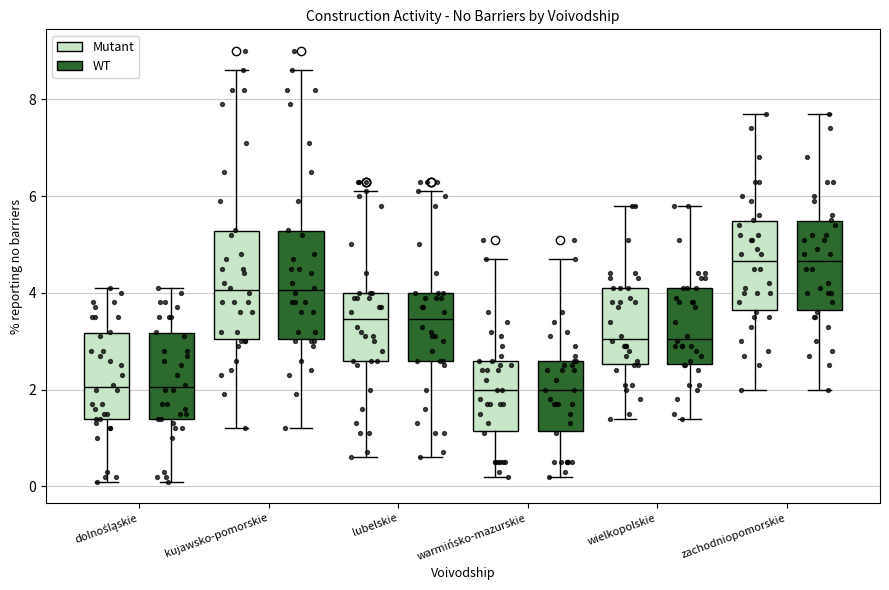

Where does the lower whisker of the box for lubelskie (Mutant) end on the y-axis? The values are not printed on the chart, so give them approximately, as read against the axis.

0.6